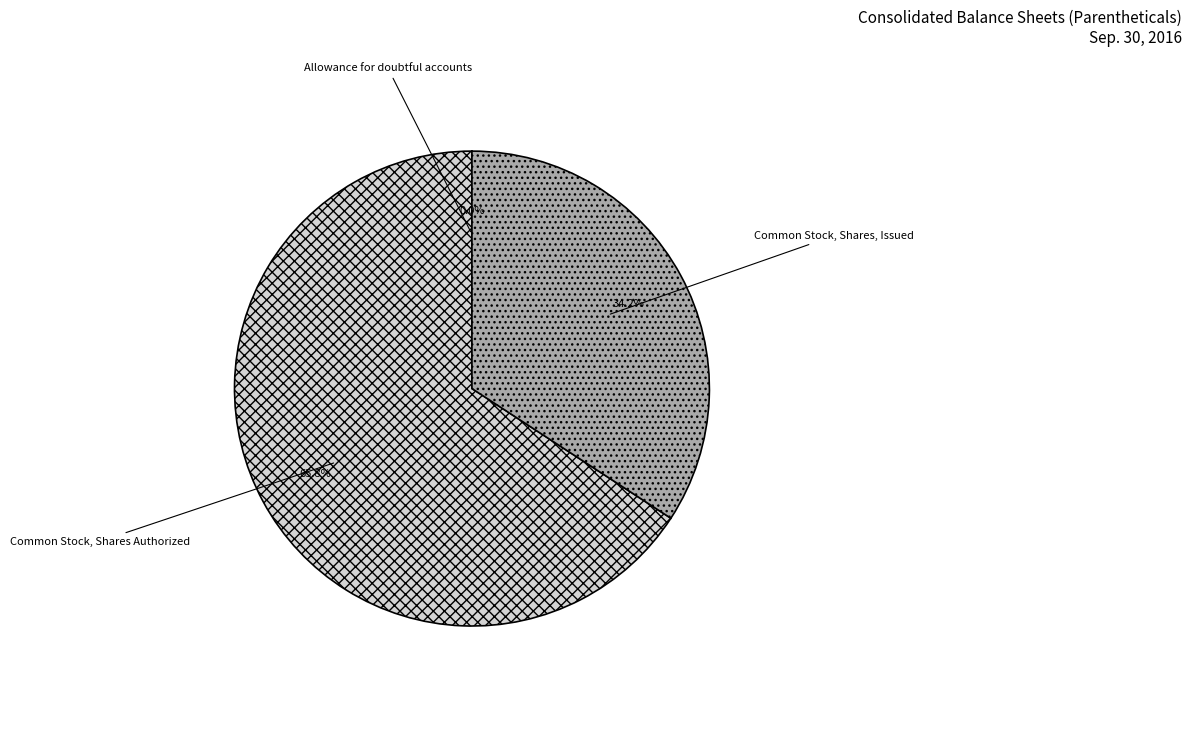

Which slice represents more than half of the pie?

Common Stock, Shares Authorized